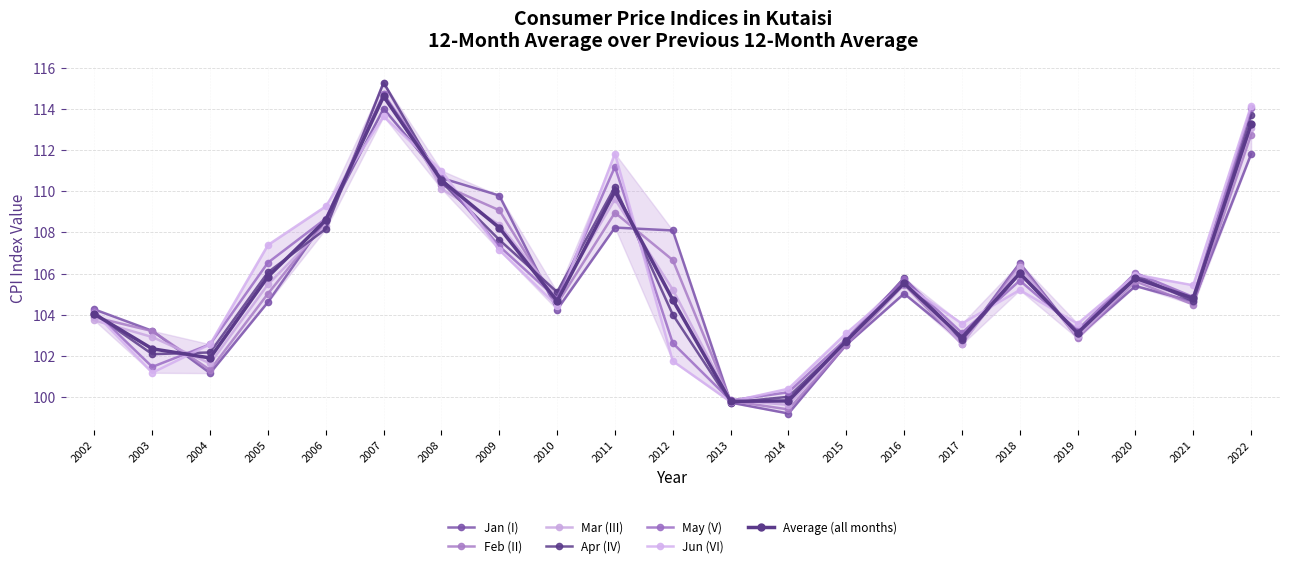

What value does the Jan (I) series have at 2012?

108.1